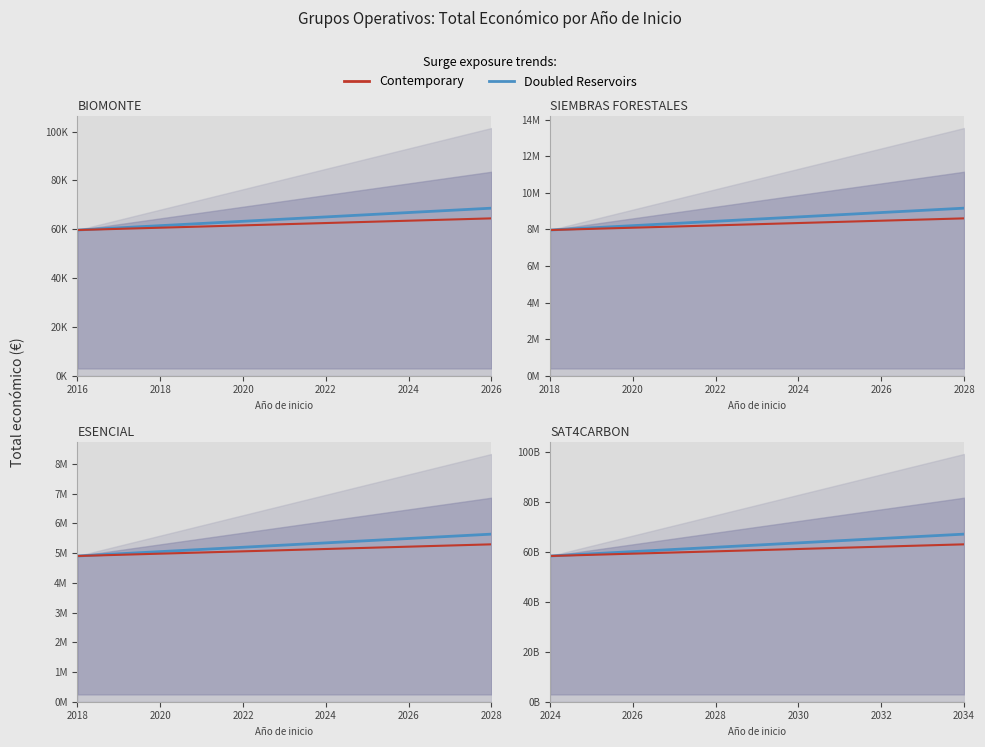

What is the smallest value displayed?

59684